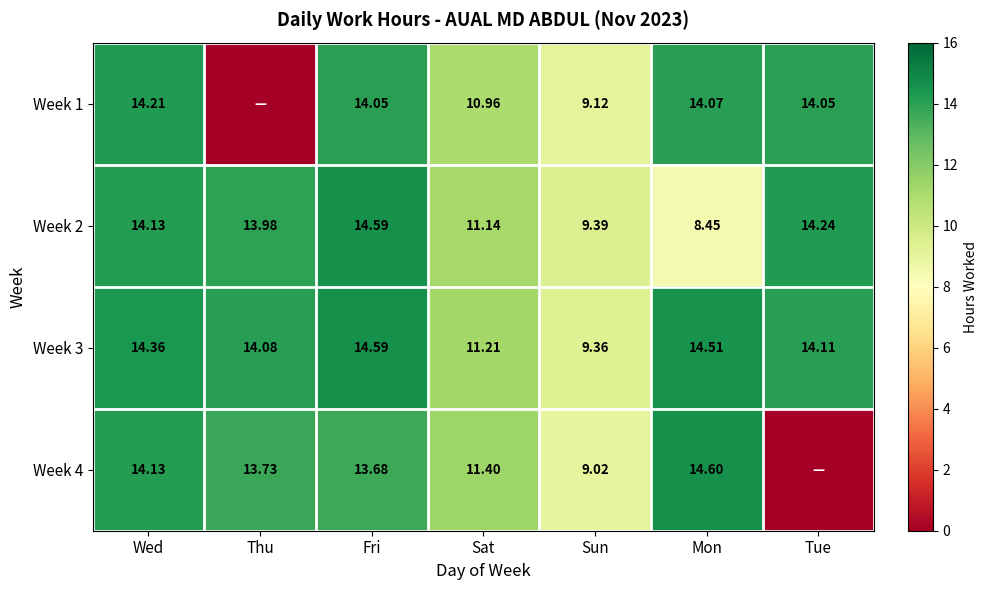

Which label corresponds to the smallest value in the chart?

Thu